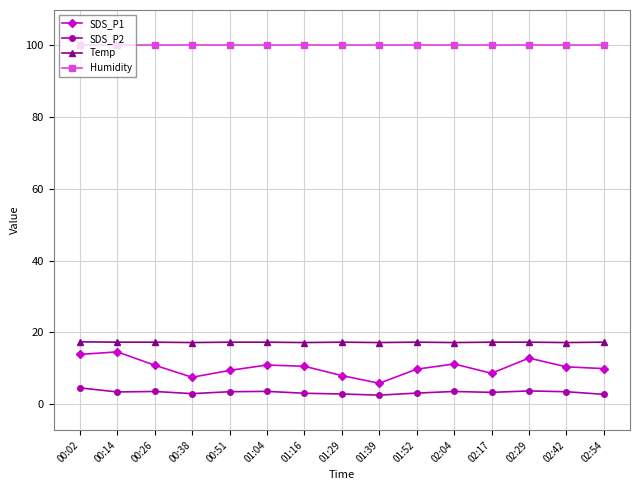

What is the highest value of the Humidity series?

99.9